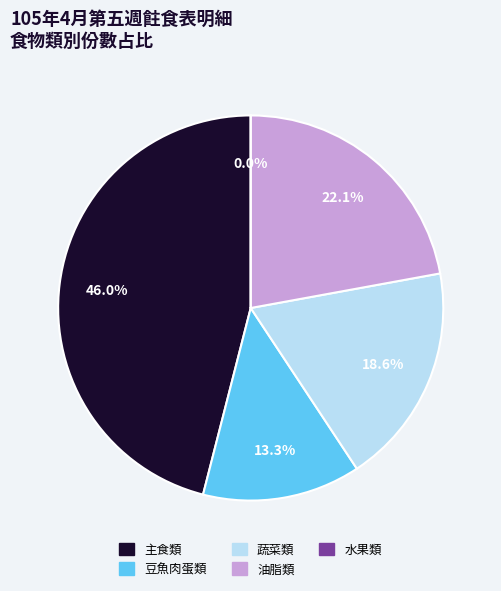

What percentage is NOT represented by 豆魚肉蛋類?

86.7%